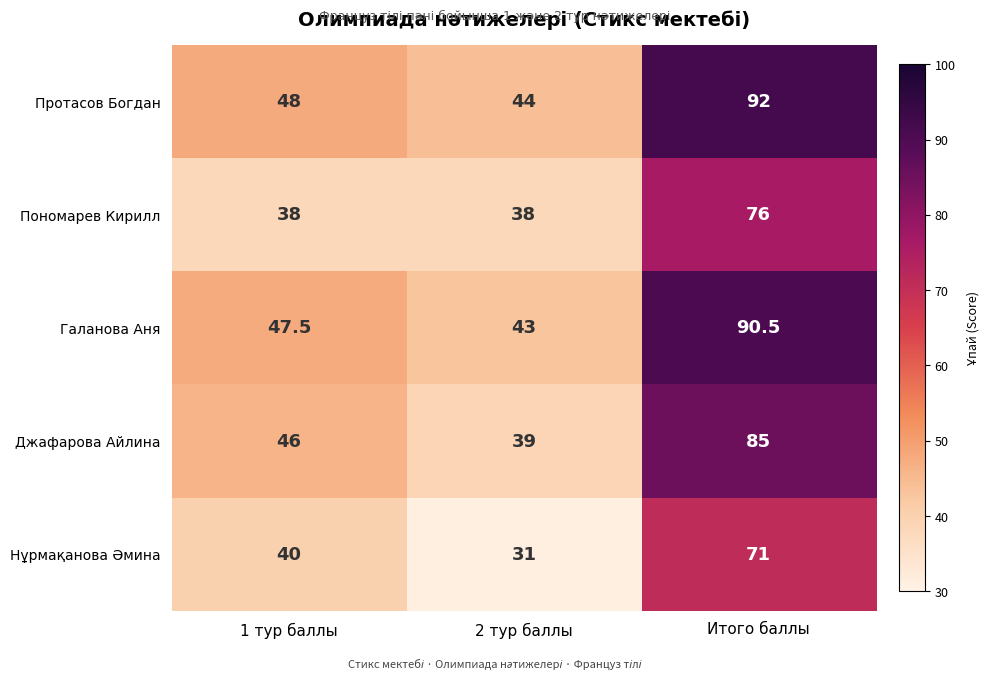

Reading right to left, transcribe all the data shown in this chart.

Протасов Богдан: Итого баллы=92.0	2 тур баллы=44.0	1 тур баллы=48.0
Пономарев Кирилл: Итого баллы=76.0	2 тур баллы=38.0	1 тур баллы=38.0
Галанова Аня: Итого баллы=90.5	2 тур баллы=43.0	1 тур баллы=47.5
Джафарова Айлина: Итого баллы=85.0	2 тур баллы=39.0	1 тур баллы=46.0
Нұрмақанова Әмина: Итого баллы=71.0	2 тур баллы=31.0	1 тур баллы=40.0